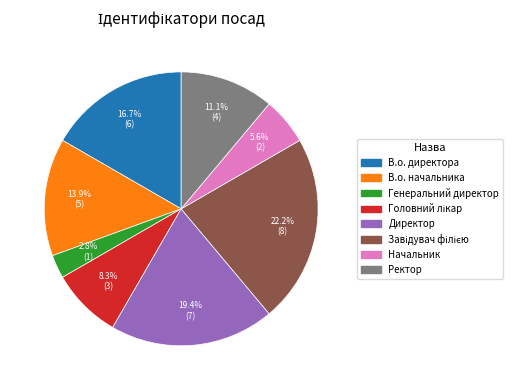

To the nearest percent, what percentage of the pie is В.о. начальника?

14%